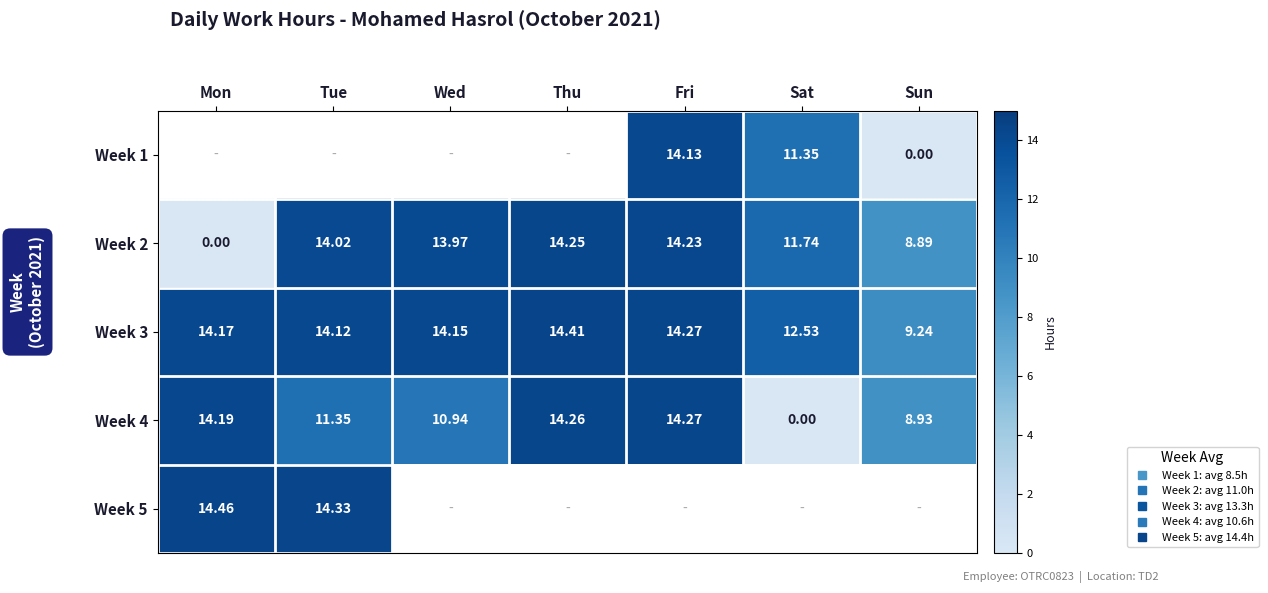

List the labels in order of Week 4 value, smallest first.

Sat, Sun, Wed, Tue, Mon, Thu, Fri